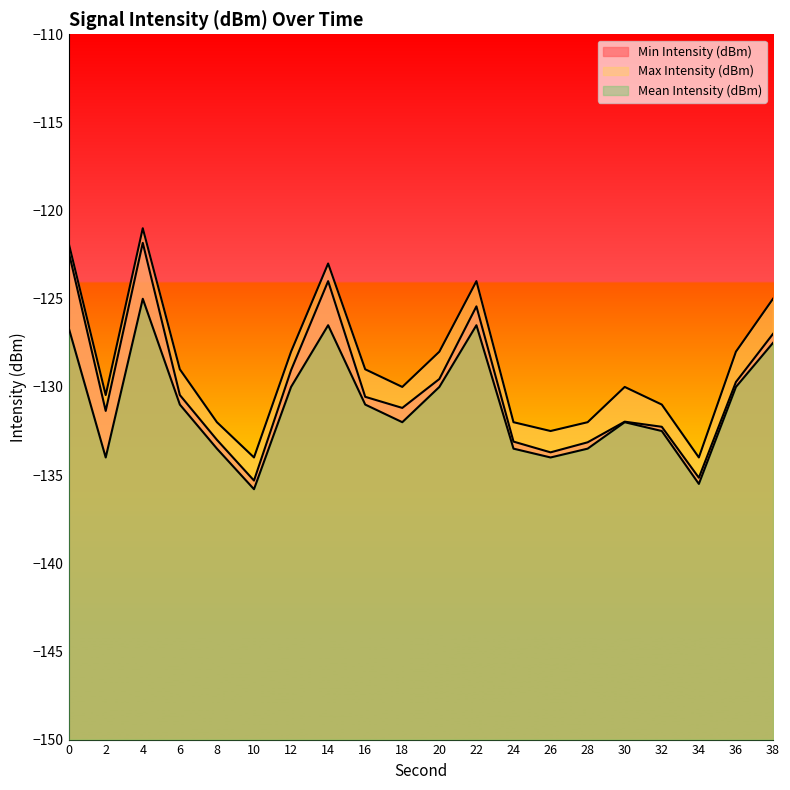

Reading left to right, what are all the values shown in this chart?

Min Intensity (dBm): -122.3	-131.4	-121.8	-130.5	-133.0	-135.3	-129.1	-124.0	-130.6	-131.2	-129.6	-125.4	-133.1	-133.7	-133.1	-132.0	-132.3	-135.2	-129.7	-127.0
Max Intensity (dBm): -121.8	-130.5	-121.0	-129.0	-132.0	-134.0	-128.0	-123.0	-129.0	-130.0	-128.0	-124.0	-132.0	-132.5	-132.0	-130.0	-131.0	-134.0	-128.0	-125.0
Mean Intensity (dBm): -126.6	-134.0	-125.0	-131.0	-133.5	-135.8	-130.0	-126.5	-131.0	-132.0	-130.0	-126.5	-133.5	-134.0	-133.5	-132.0	-132.5	-135.5	-130.0	-127.5